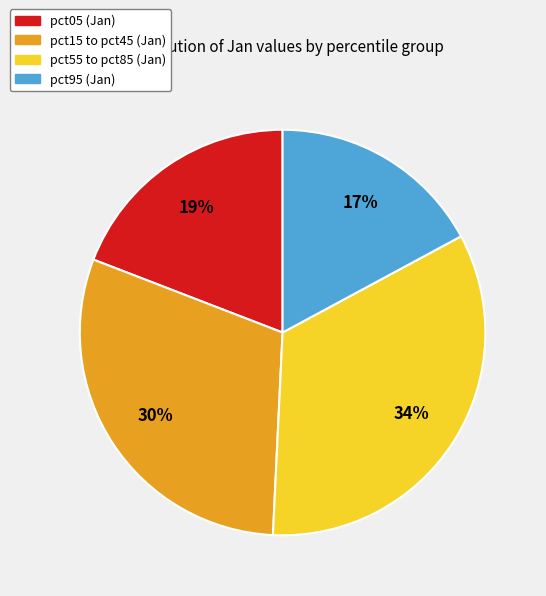

To the nearest percent, what is the average slice percentage?

25%